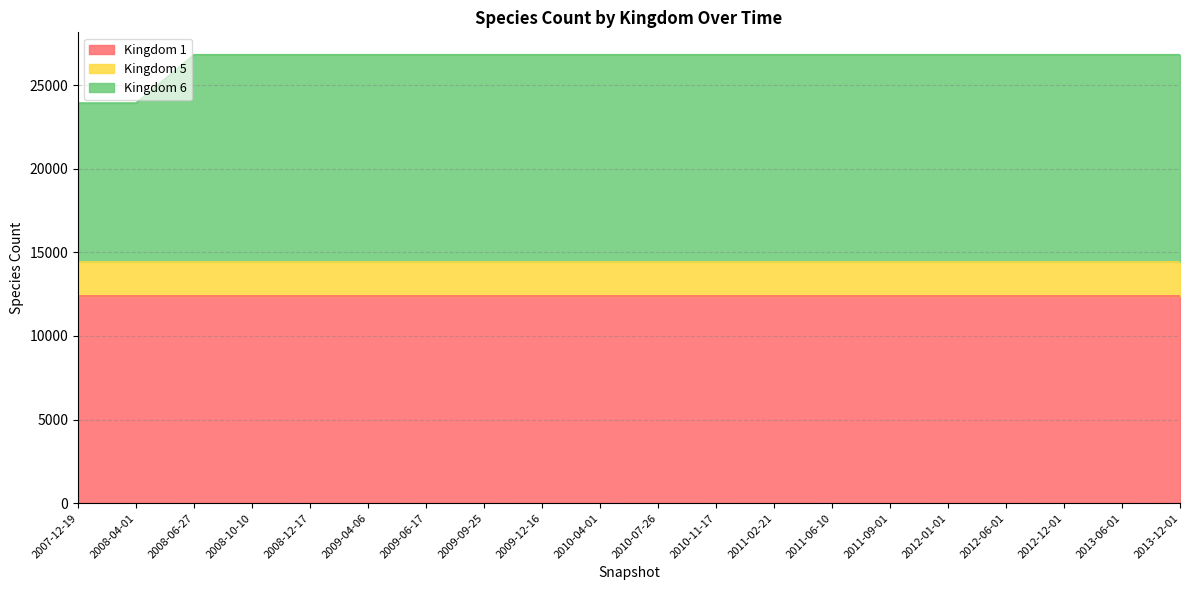

What is the sum of all 1 values?

247580